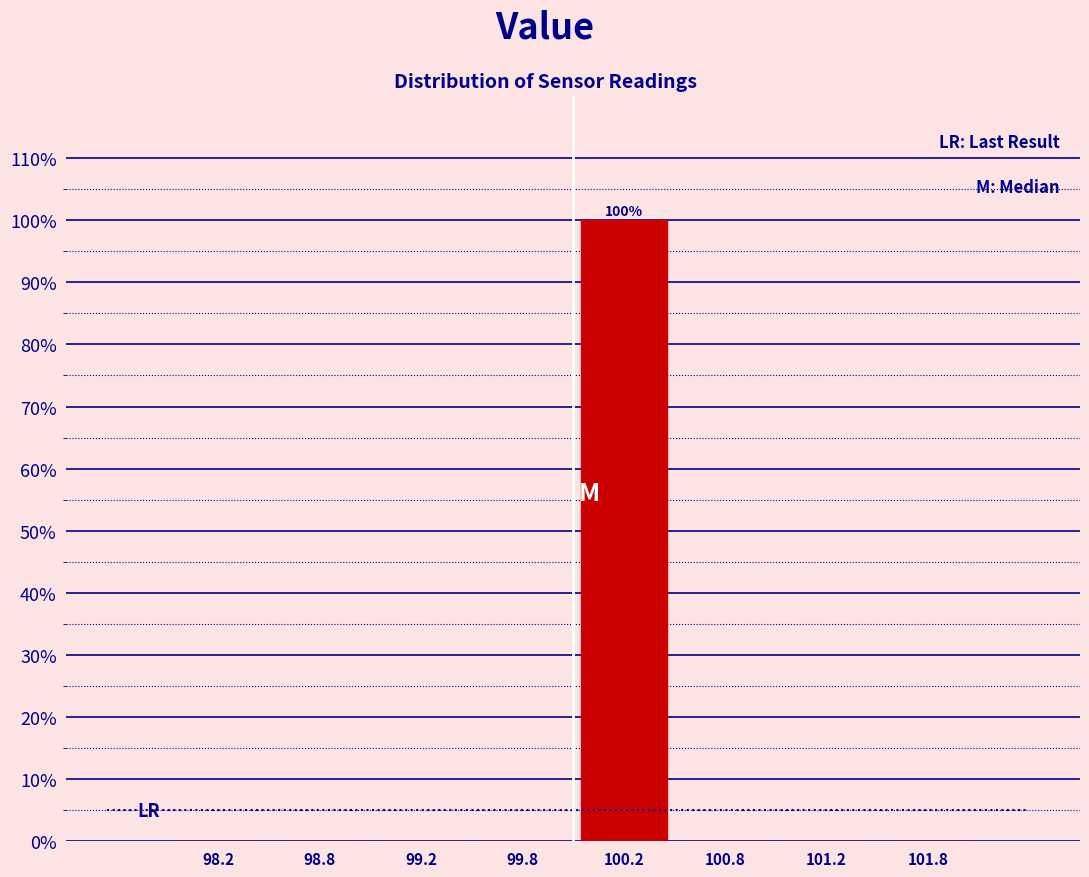

Which range on the x-axis has the tallest bar?

100.0 to 100.5